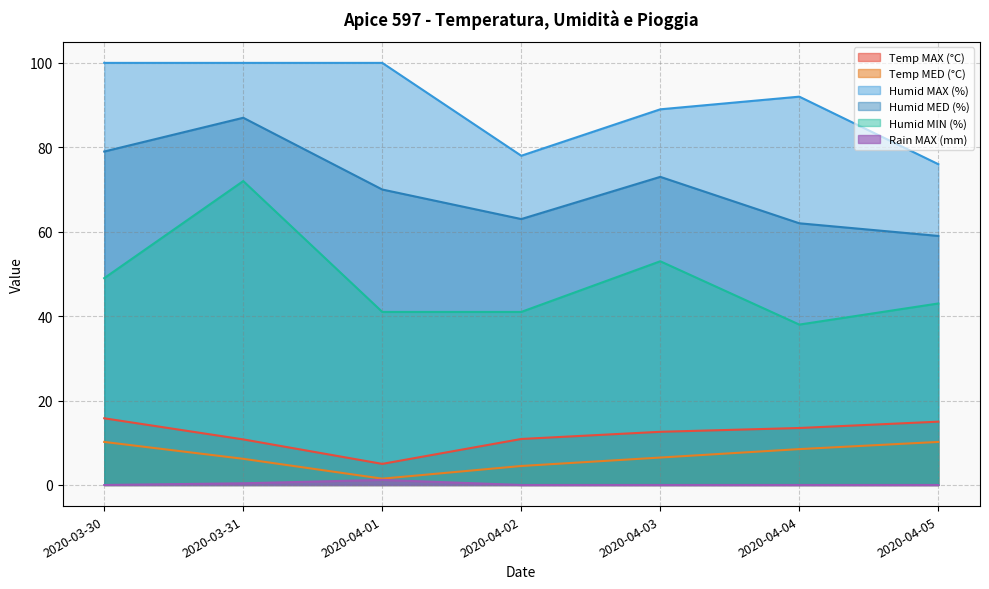

Reading left to right, list all the values displayed in this chart.

Temp MAX (°C): 2020-03-30=15.8	2020-03-31=10.8	2020-04-01=5.0	2020-04-02=10.9	2020-04-03=12.6	2020-04-04=13.5	2020-04-05=15.0
Temp MED (°C): 2020-03-30=10.2	2020-03-31=6.2	2020-04-01=1.5	2020-04-02=4.5	2020-04-03=6.5	2020-04-04=8.5	2020-04-05=10.2
Humid MAX (%): 2020-03-30=100.0	2020-03-31=100.0	2020-04-01=100.0	2020-04-02=78.0	2020-04-03=89.0	2020-04-04=92.0	2020-04-05=76.0
Humid MED (%): 2020-03-30=79.0	2020-03-31=87.0	2020-04-01=70.0	2020-04-02=63.0	2020-04-03=73.0	2020-04-04=62.0	2020-04-05=59.0
Humid MIN (%): 2020-03-30=49.0	2020-03-31=72.0	2020-04-01=41.0	2020-04-02=41.0	2020-04-03=53.0	2020-04-04=38.0	2020-04-05=43.0
Rain MAX (mm): 2020-03-30=0.0	2020-03-31=0.4	2020-04-01=1.2	2020-04-02=0.0	2020-04-03=0.0	2020-04-04=0.0	2020-04-05=0.0